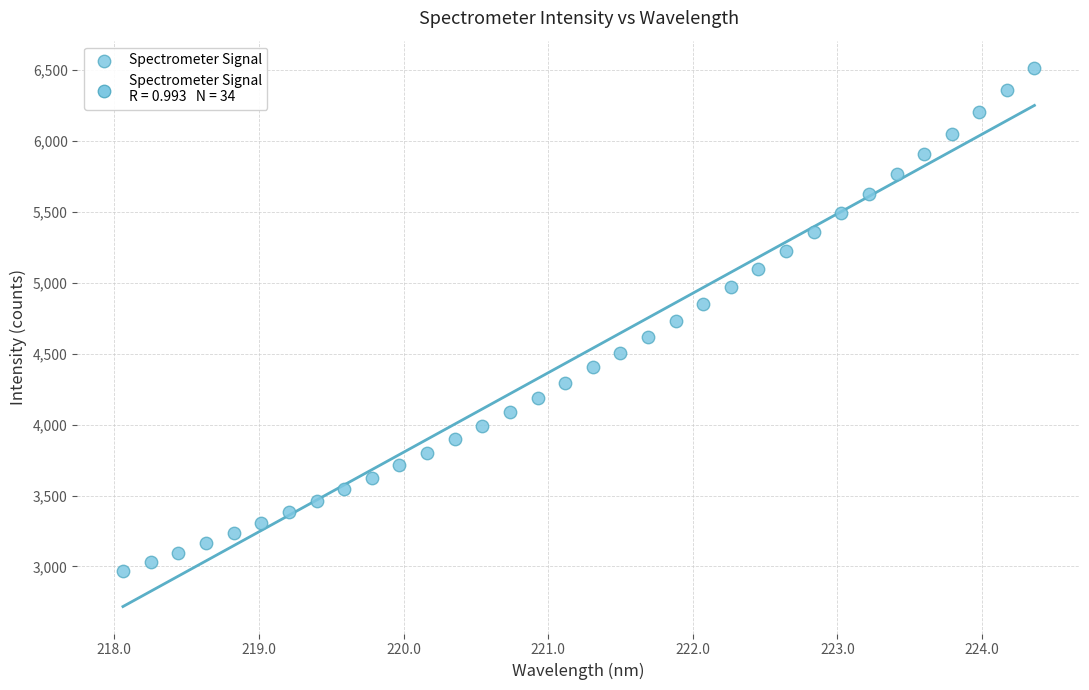

What is the range of X values (max minus min)?

6.3